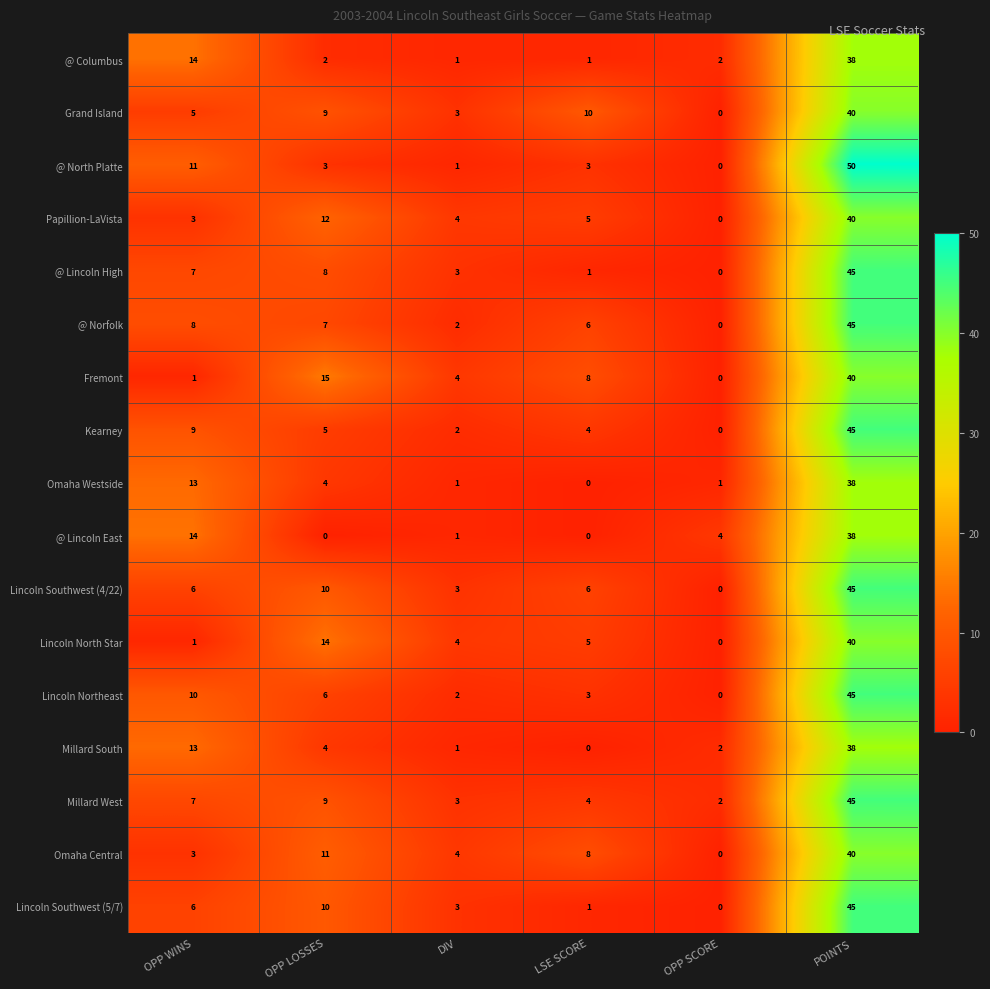

The value of Fremont at LSE SCORE is 8. True or false?

True